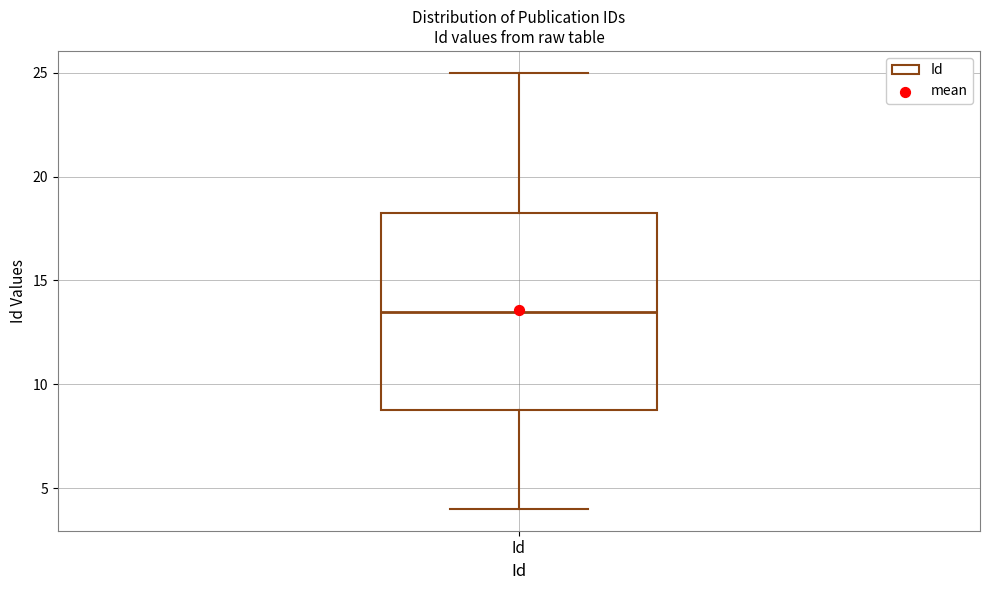

Where is the upper edge of the box for Id on the y-axis? The values are not printed on the chart, so give them approximately, as read against the axis.

18.5